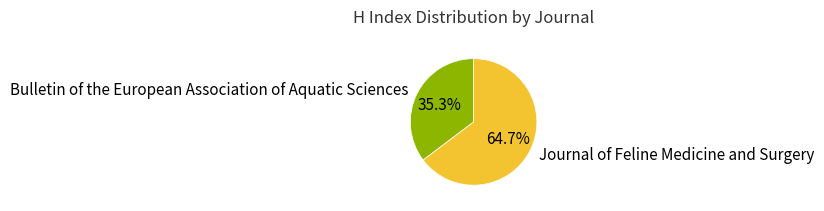

The Journal of Feline Medicine and Surgery slice represents 65% of the pie. True or false?

True